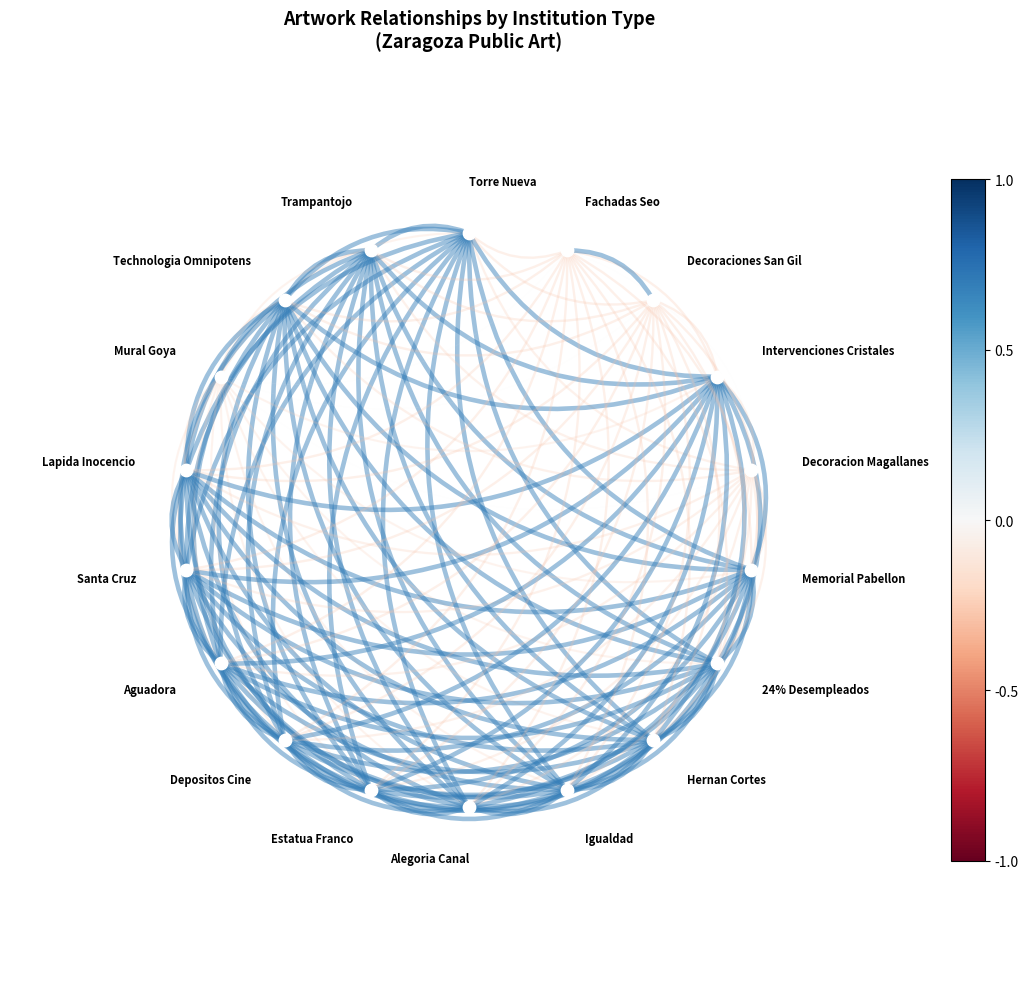

What is the difference between the maximum and second lowest values?

1.9